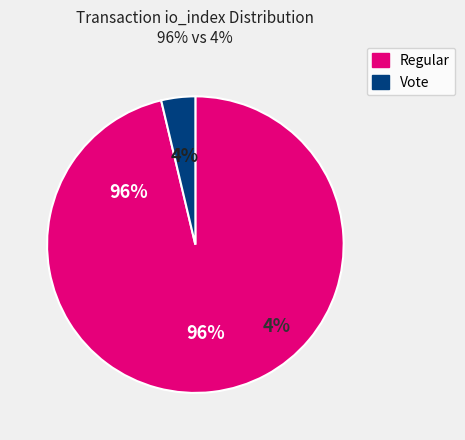

What is the ratio of the value at Regular (io_index=52) to the value at Vote (io_index=2)?

26.0